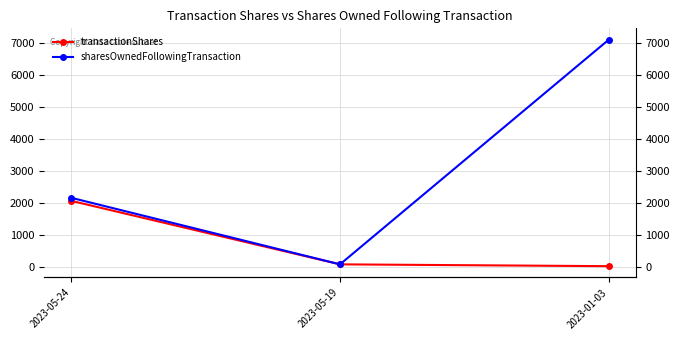

Which series changed the most between 2023-05-19 and 2023-01-03?

sharesOwnedFollowingTransaction